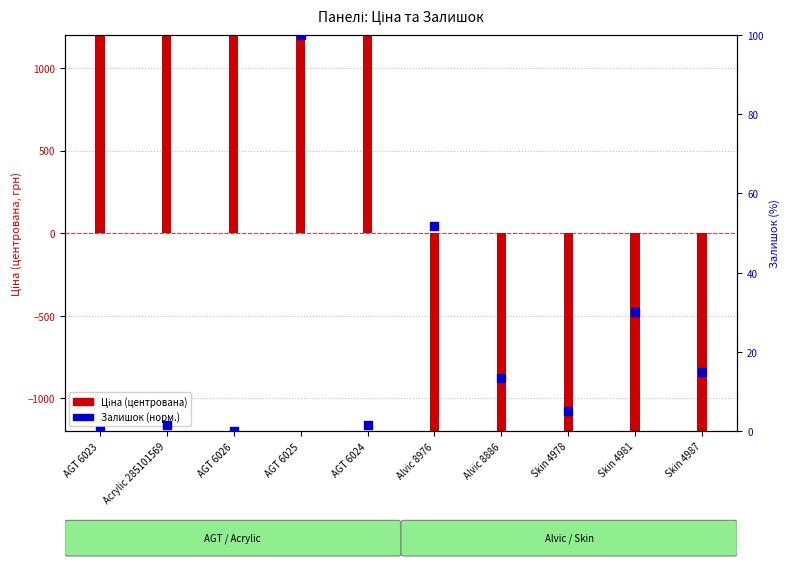

Is the value of Ціна (центрована) at Acrylic 285101569 greater than the value of Залишок (норм.) at AGT 6025?

Yes